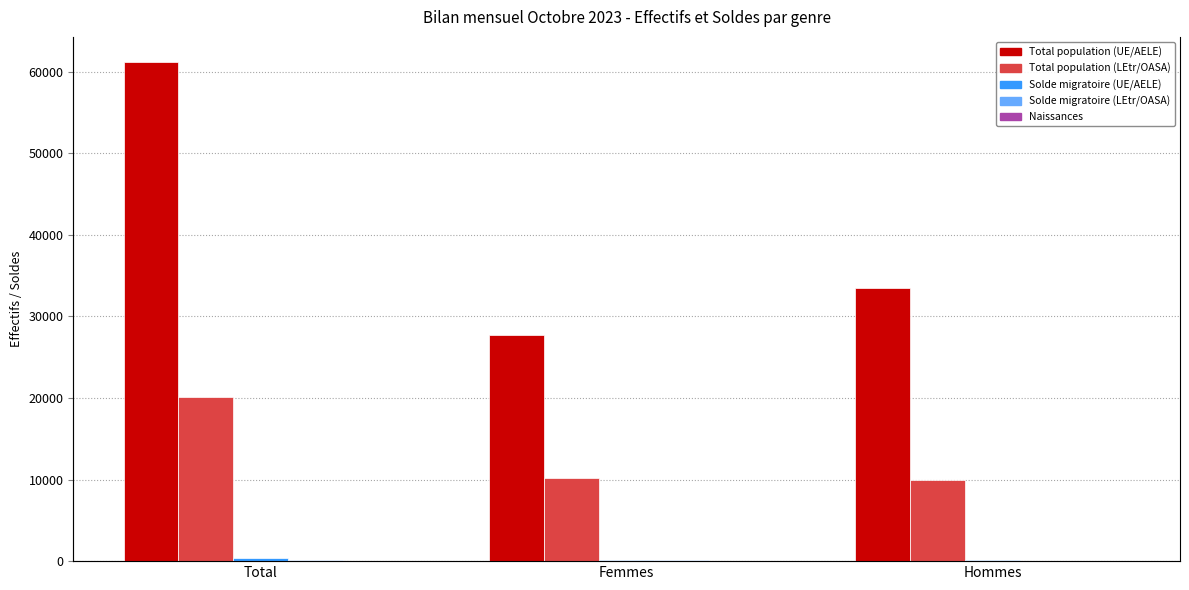

The value of Total population (UE/AELE) at Femmes is 27740. True or false?

True